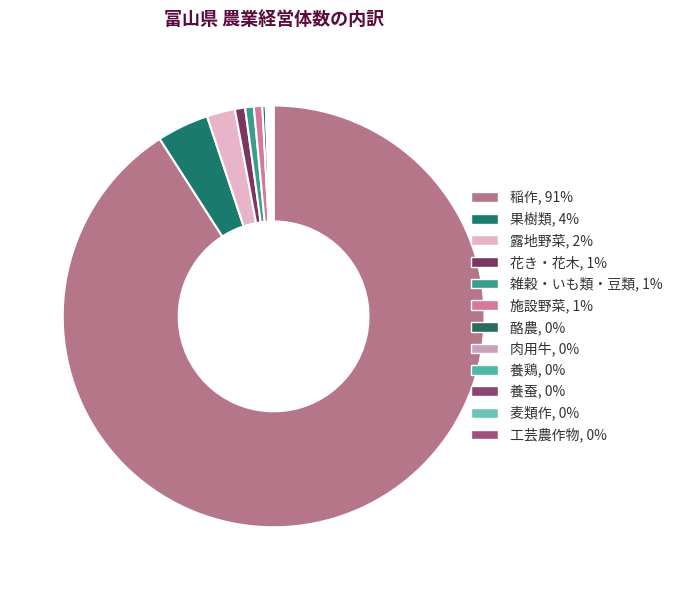

True or false: 果樹類 accounts for 4% of the total.

True